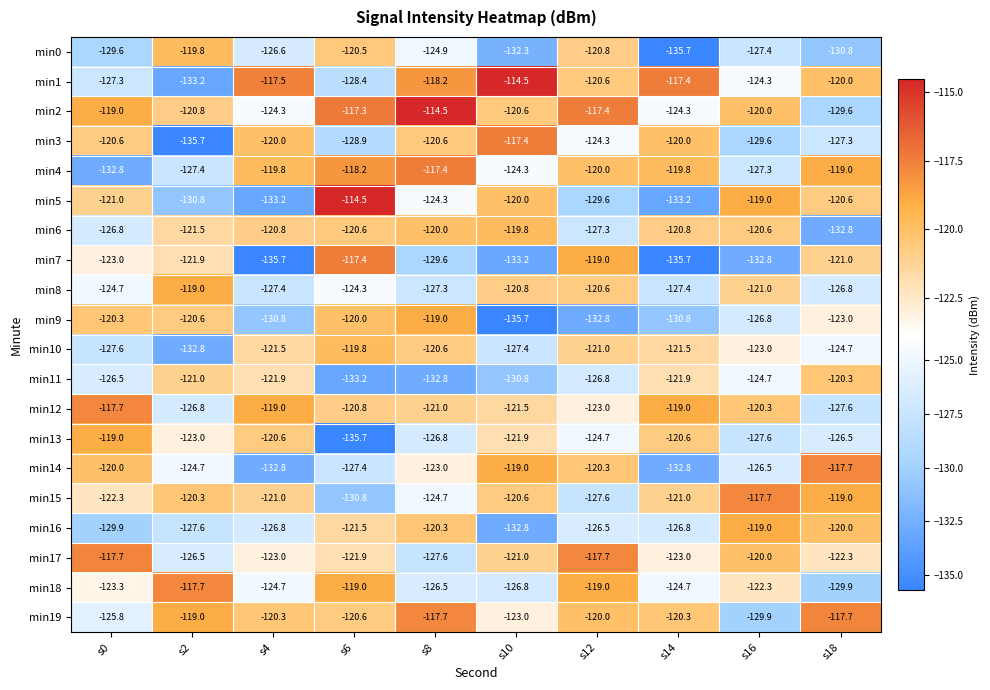

Is it true that min1 equals -120.6 at s12?

True